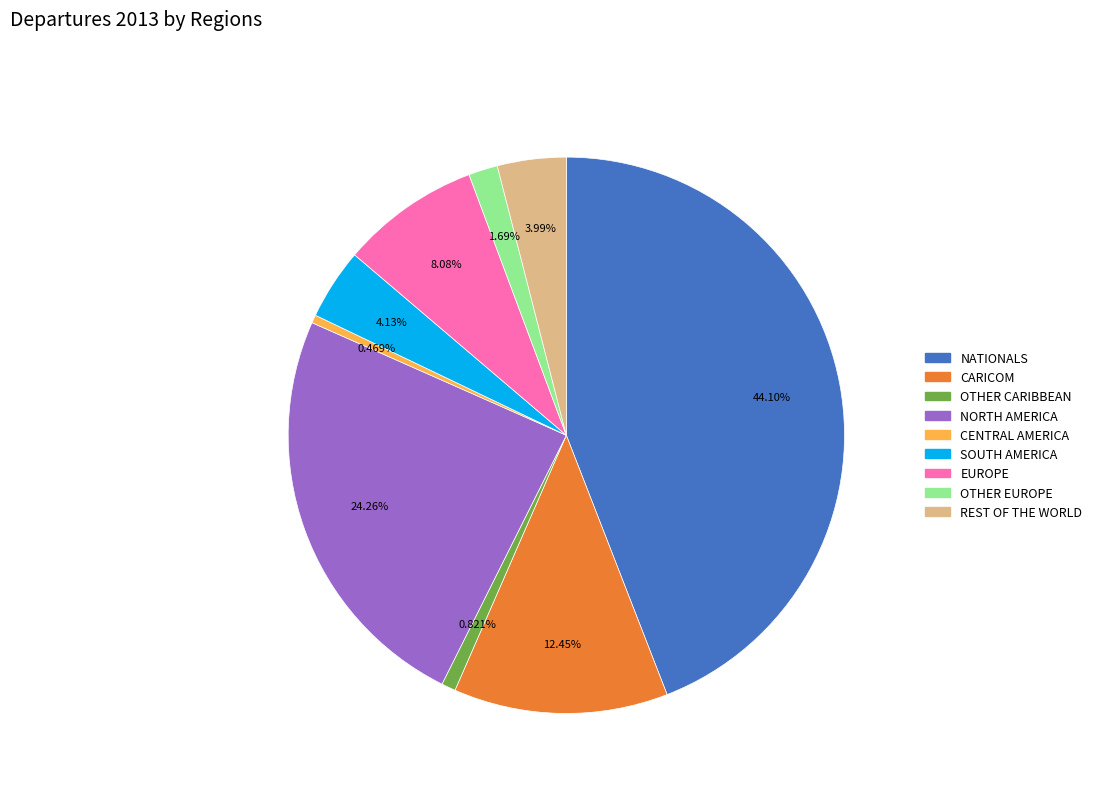

Is there a majority slice in this chart?

No